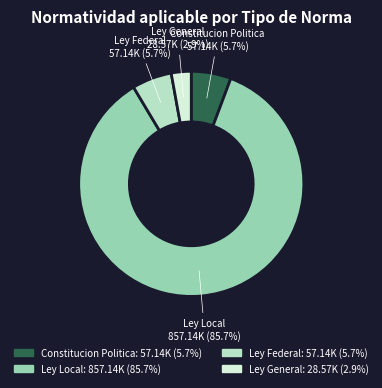

The Constitucion Politica slice represents 6% of the pie. True or false?

True